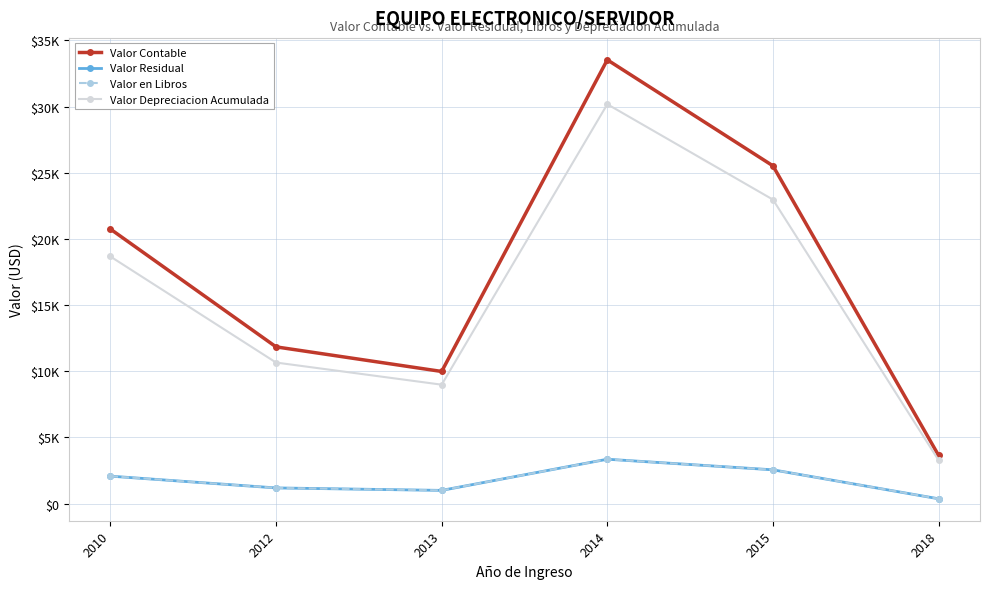

Does the chart have visible grid lines?

Yes